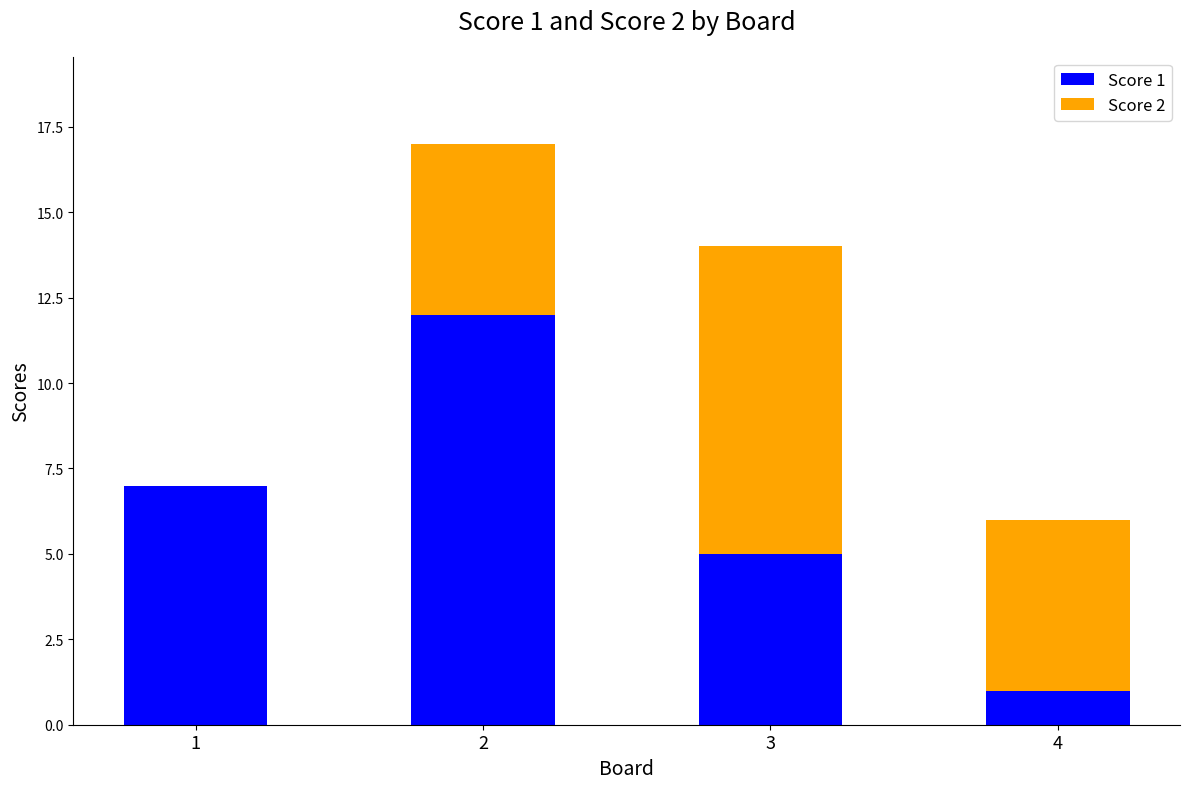

Reading left to right, transcribe the values for Score 1.

1=7	2=12	3=5	4=1